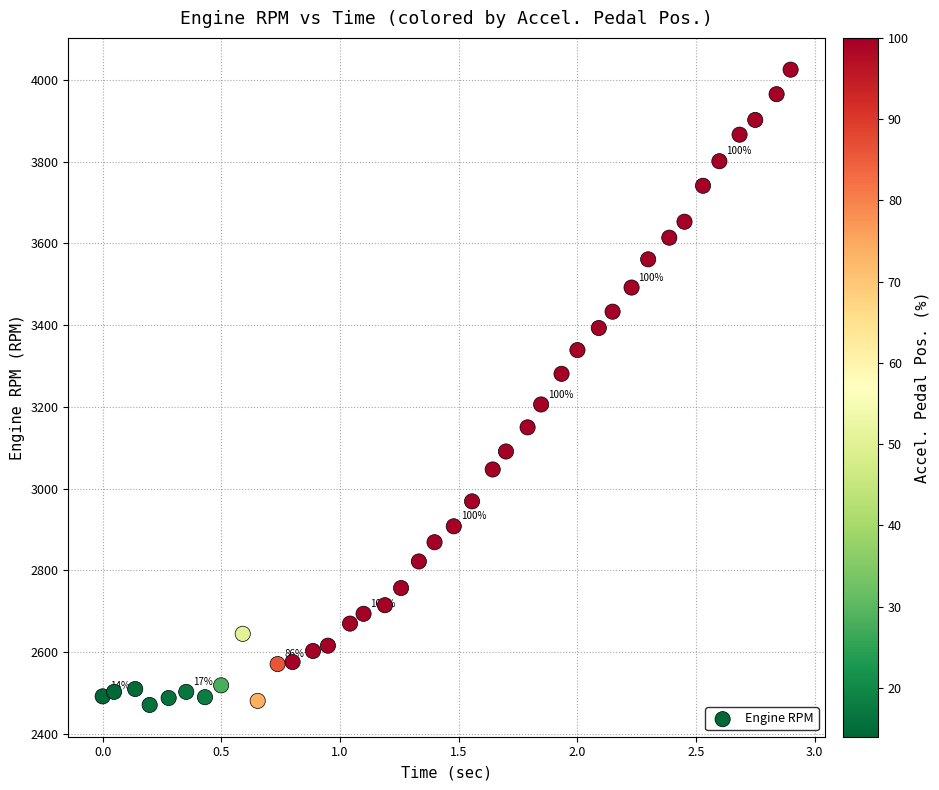

What is the range of Y values (max minus min)?

1554